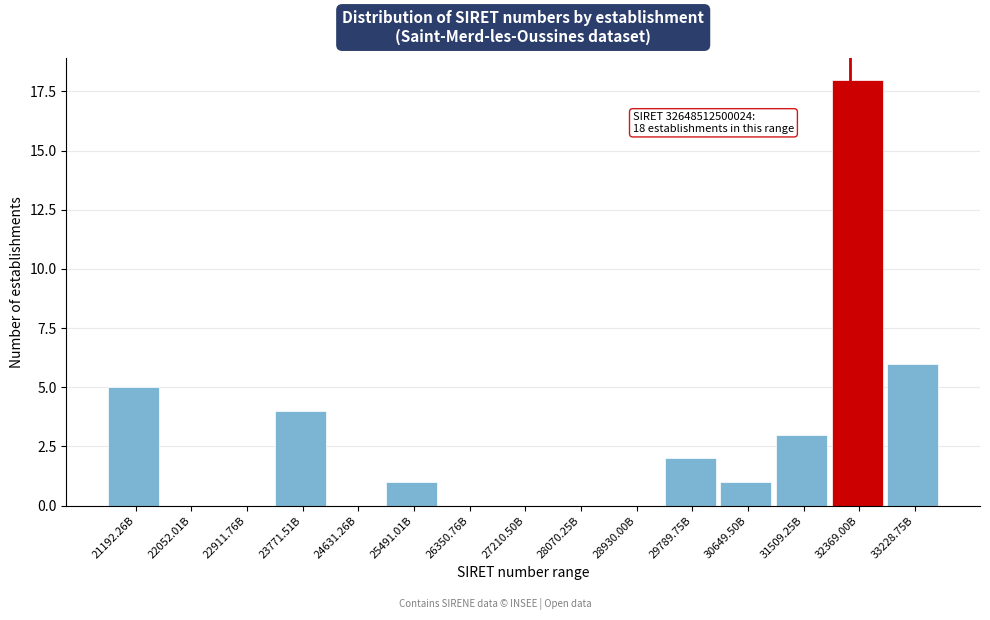

Reading left to right, list all the values displayed in this chart.

21192.26B=5	22052.01B=0	22911.76B=0	23771.51B=4	24631.26B=0	25491.01B=1	26350.76B=0	27210.50B=0	28070.25B=0	28930.00B=0	29789.75B=2	30649.50B=1	31509.25B=3	32369.00B=18	33228.75B=6